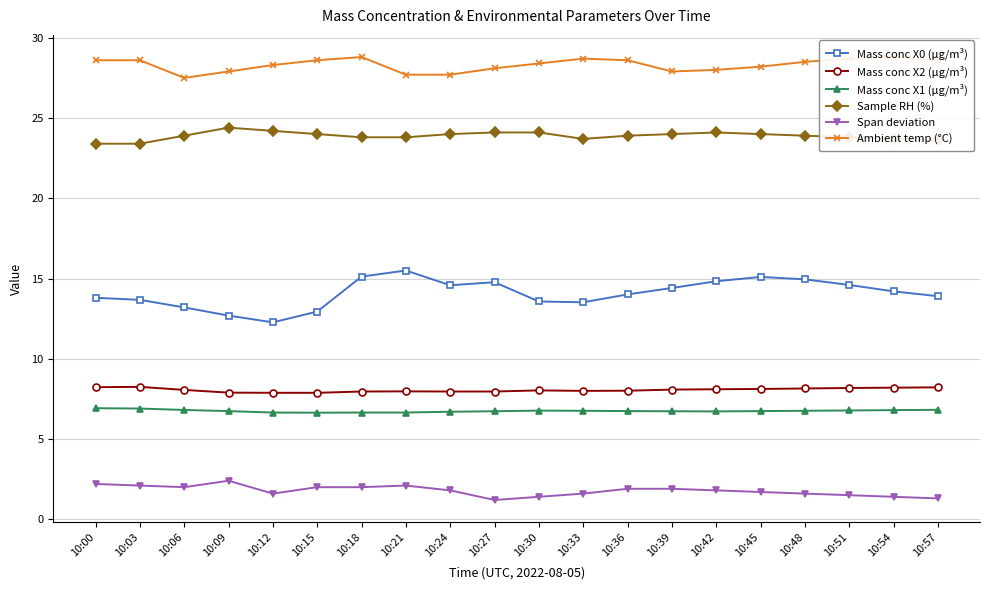

The value of Sample RH (%) at 10:00 is 23.4. True or false?

True